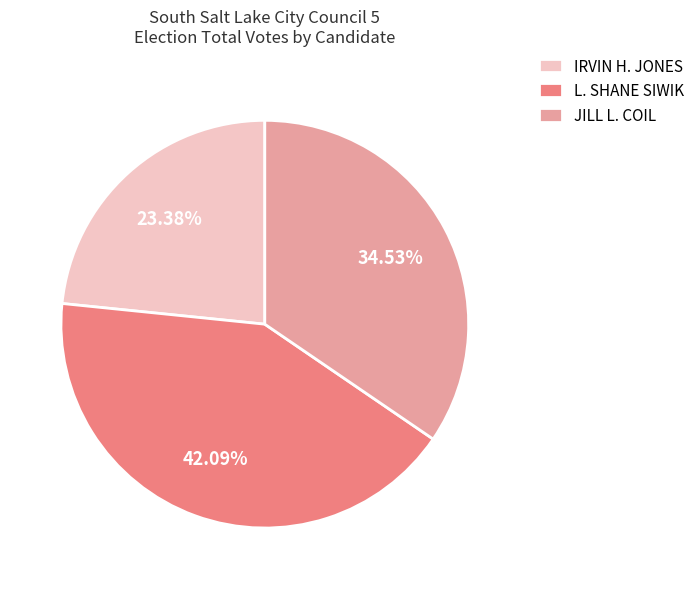

Is there any slice that represents more than half of the pie?

No